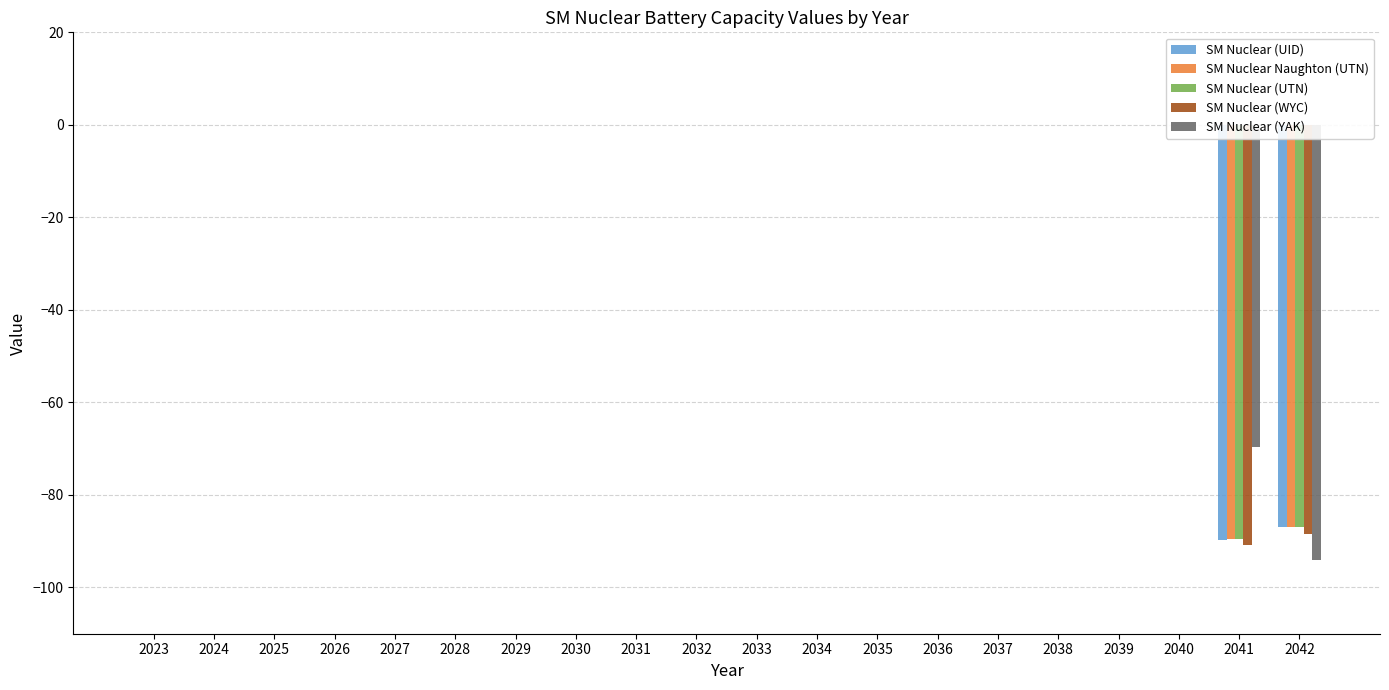

At 2029, list the series in order from largest to smallest.

SM Nuclear (UID), SM Nuclear Naughton (UTN), SM Nuclear (UTN), SM Nuclear (WYC), SM Nuclear (YAK)